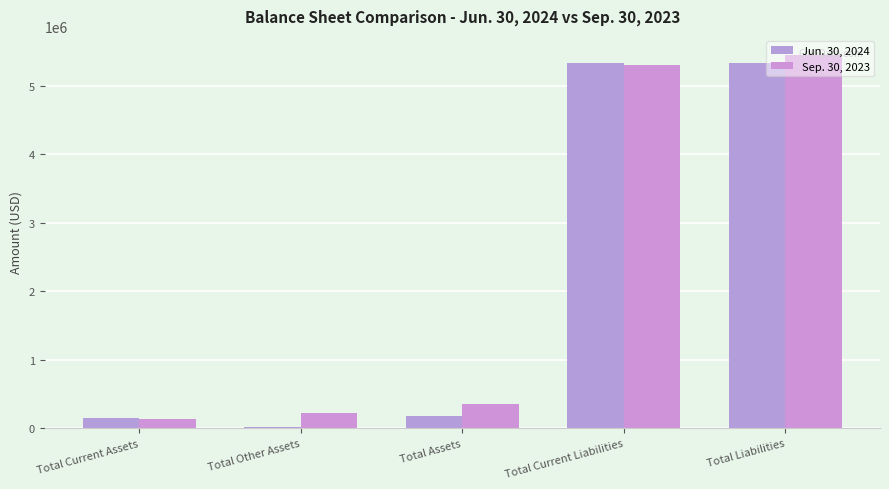

Are the bars grouped side by side (vs. stacked)?

Yes